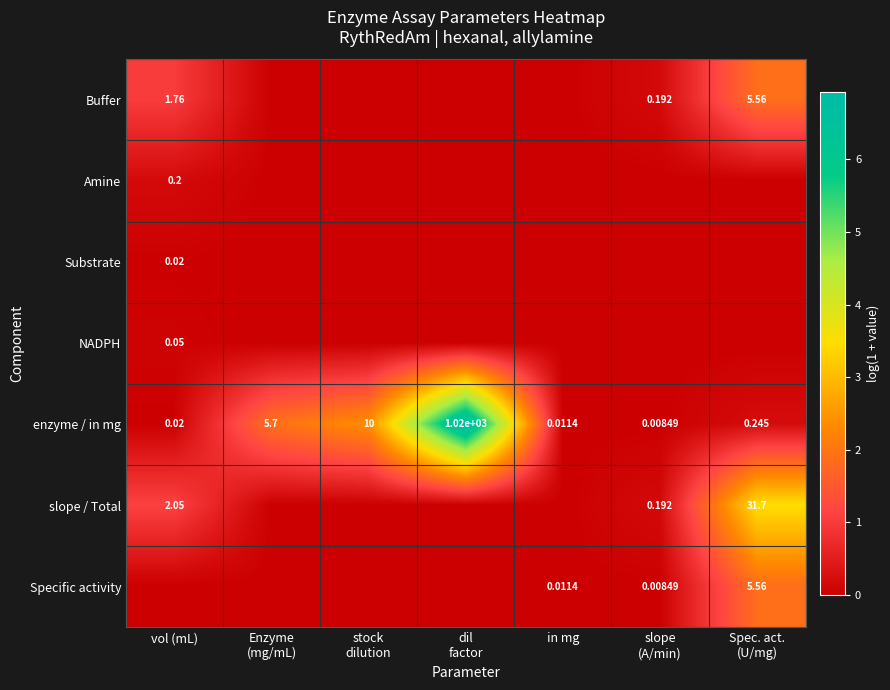

List the series in order of their peak value, lowest first.

Substrate, NADPH, Amine, Buffer, Specific activity, slope / Total, enzyme / in mg